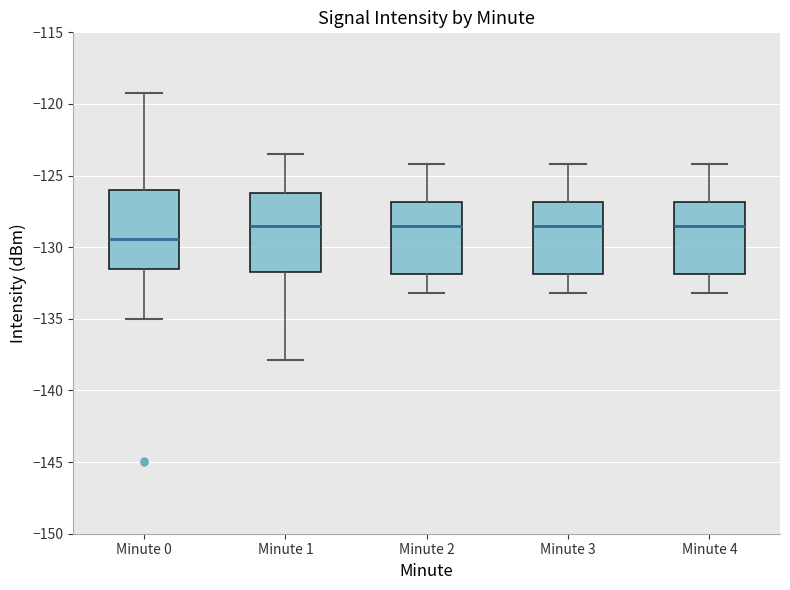

Where does the median line of the box for Minute 1 sit on the y-axis? The values are not printed on the chart, so give them approximately, as read against the axis.

-128.5